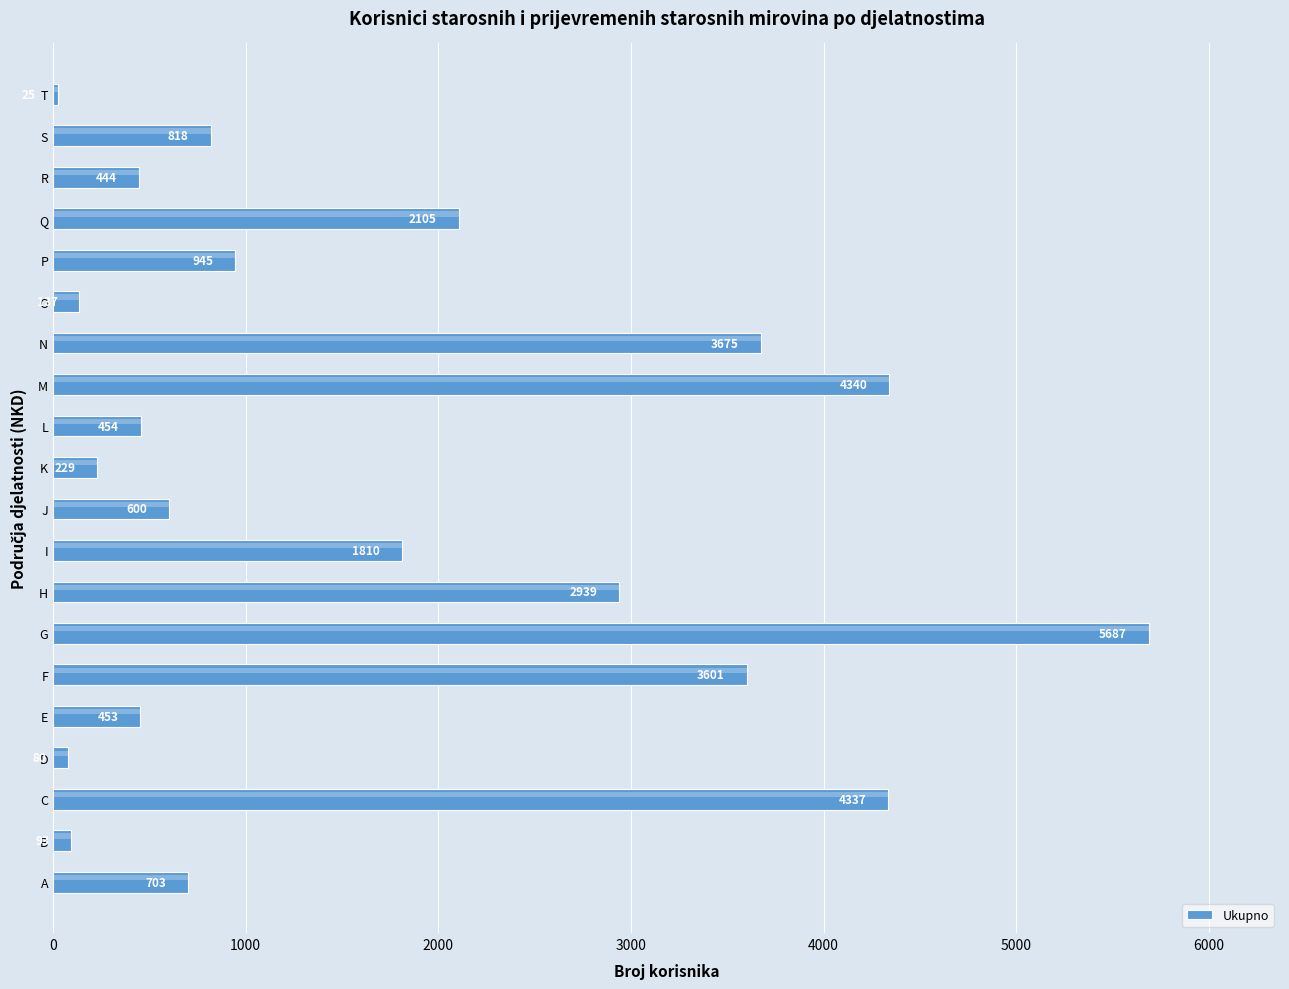

Rank the categories by value from highest to lowest.

G, M, C, N, F, H, Q, I, P, S, A, J, L, E, R, K, O, B, D, T